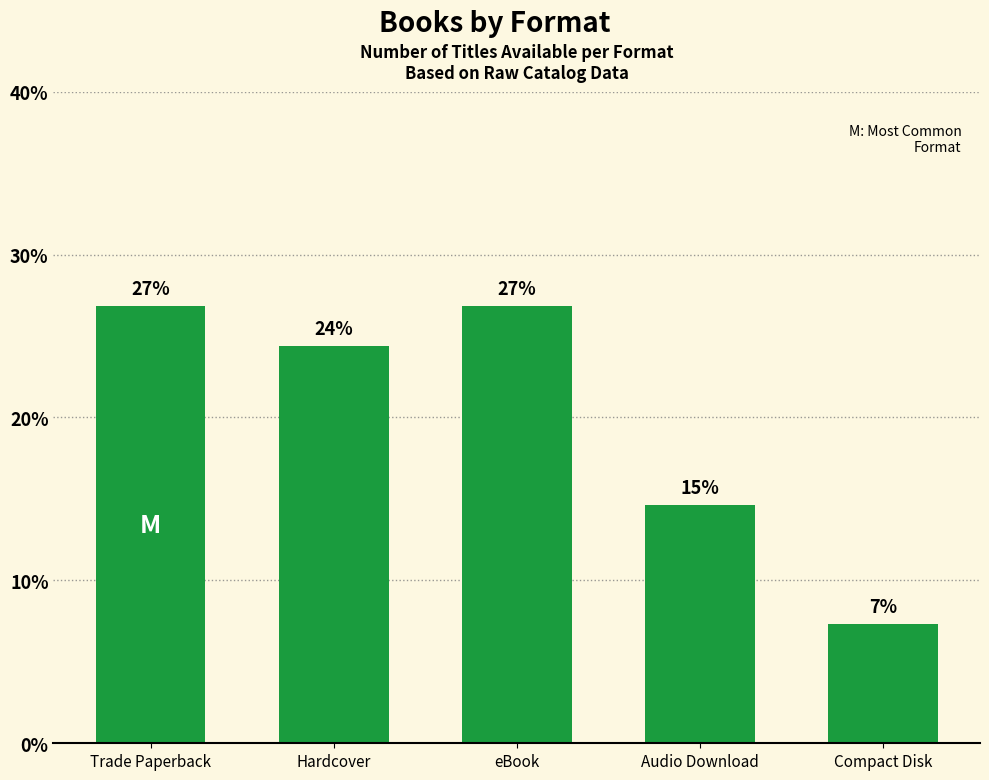

Which label corresponds to the largest value in the chart?

Trade Paperback